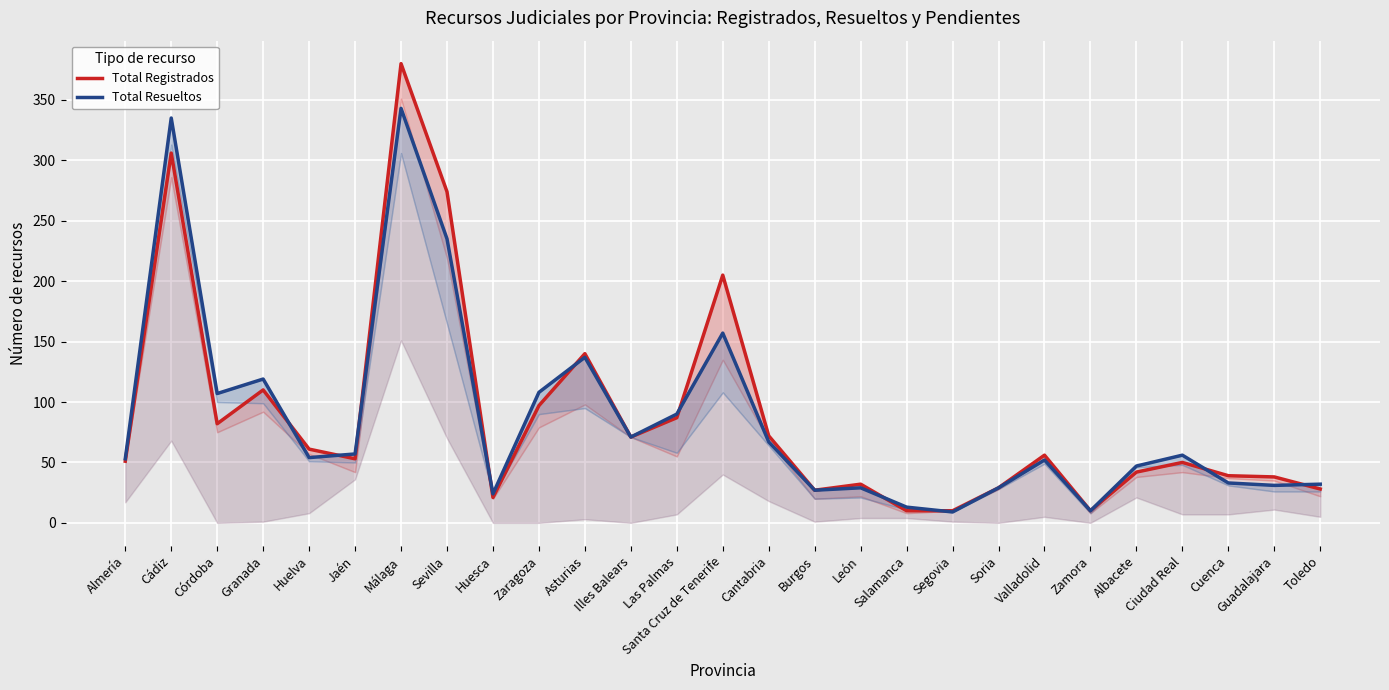

Where do Total Resueltos and Total Registrados first cross each other?

Granada and Huelva